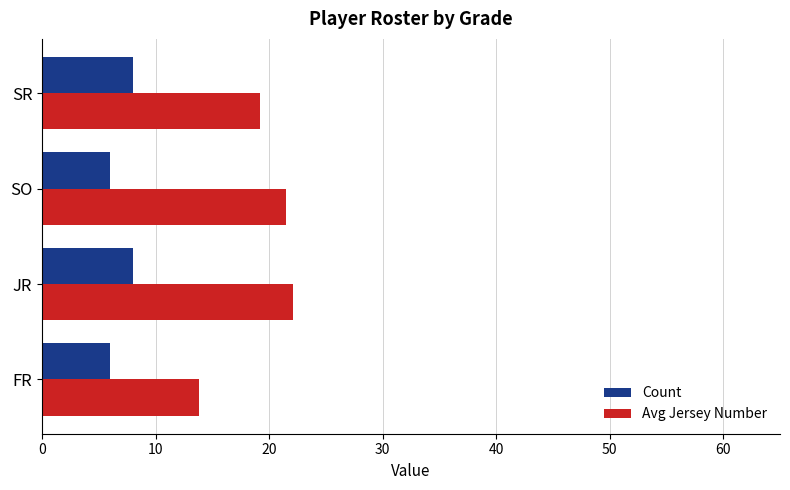

What is the minimum value for Count?

6.0